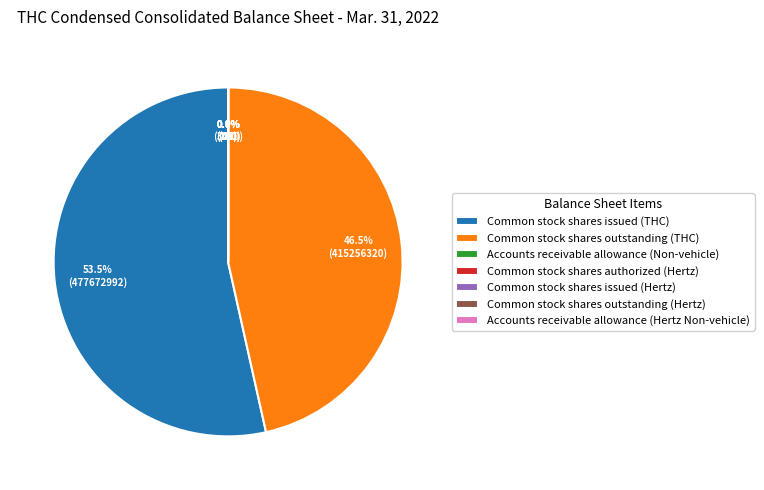

To the nearest percent, what is the average slice percentage?

14%